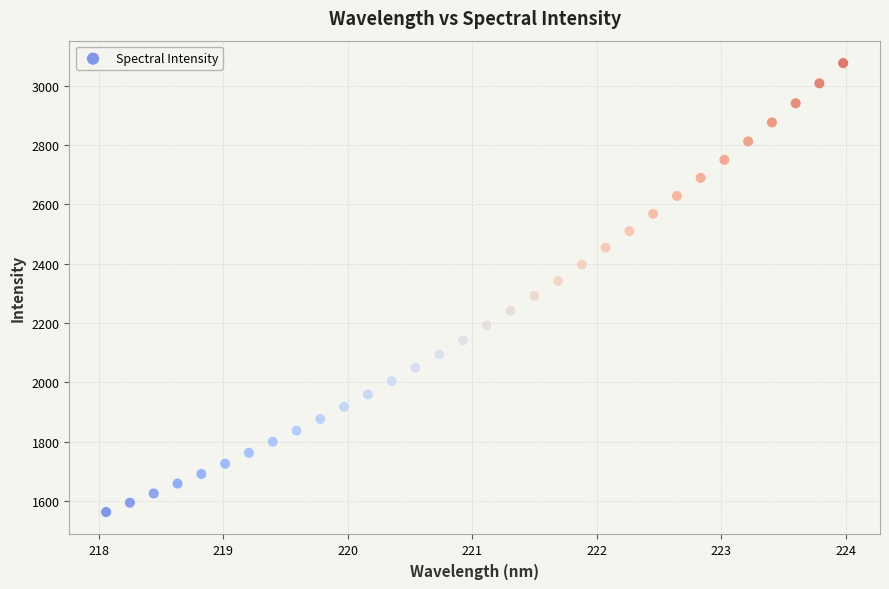

What is the range of Y values (max minus min)?

1514.6